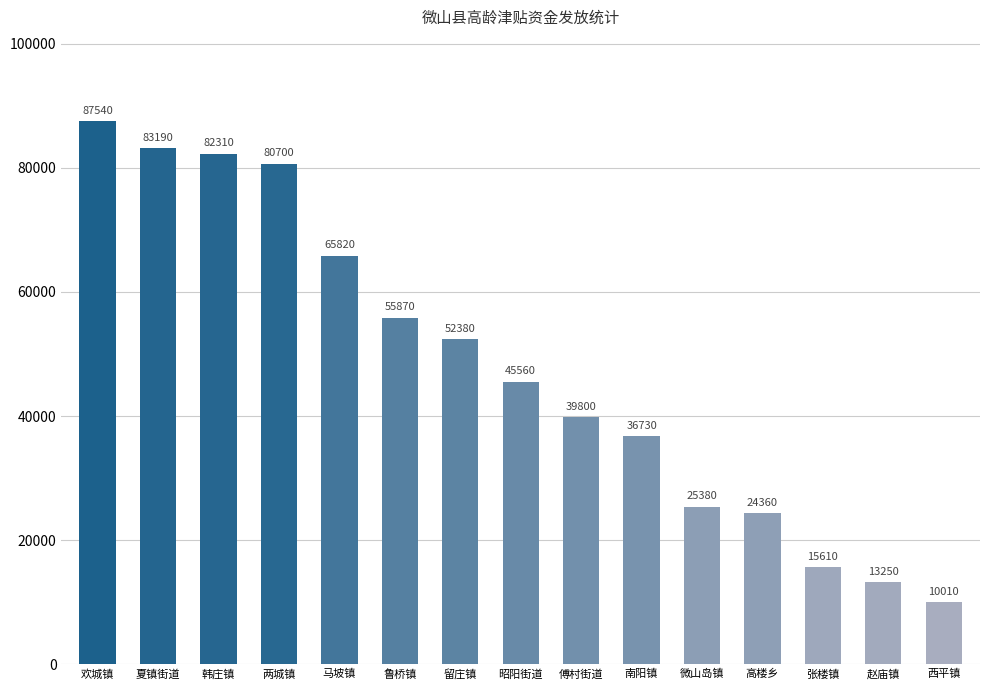

Approximately how many times larger is the value at 昭阳街道 compared to 韩庄镇?

0.6